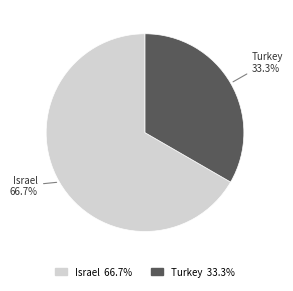

Count the number of slices in the pie.

2